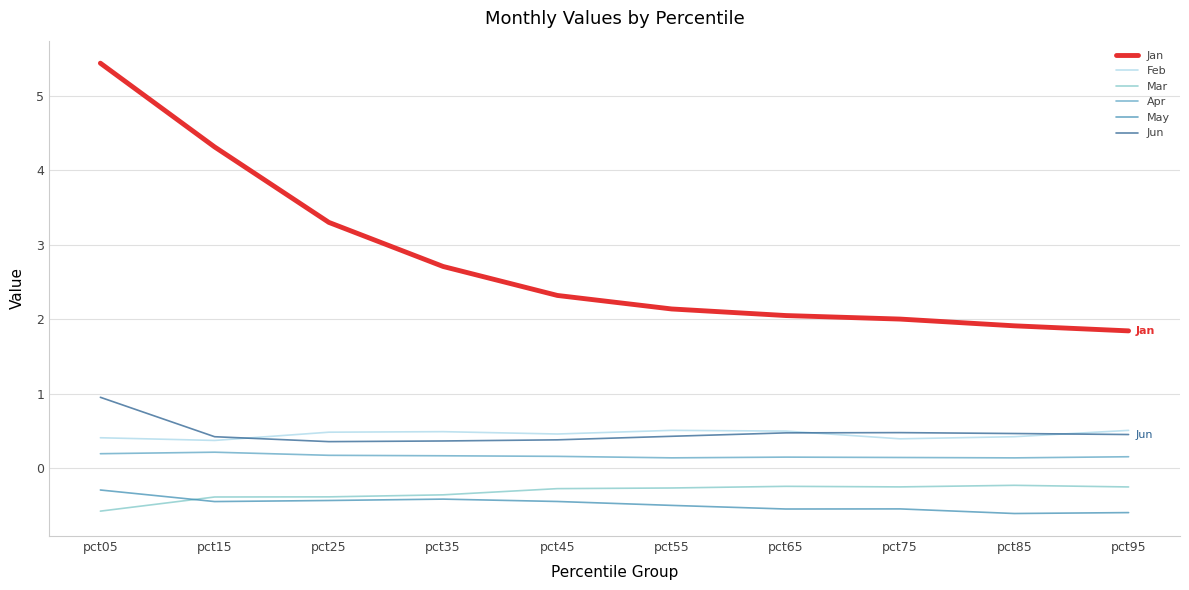

True or false: Jan has more than 0 interior local peaks.

False